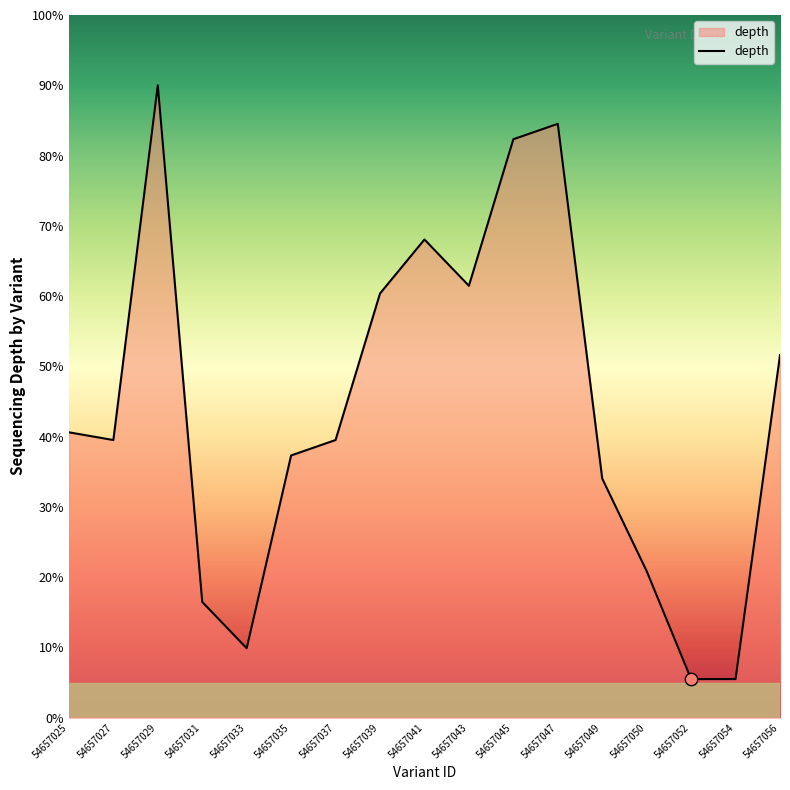

What is the change in value from 54657031 to 54657037?

+23.0